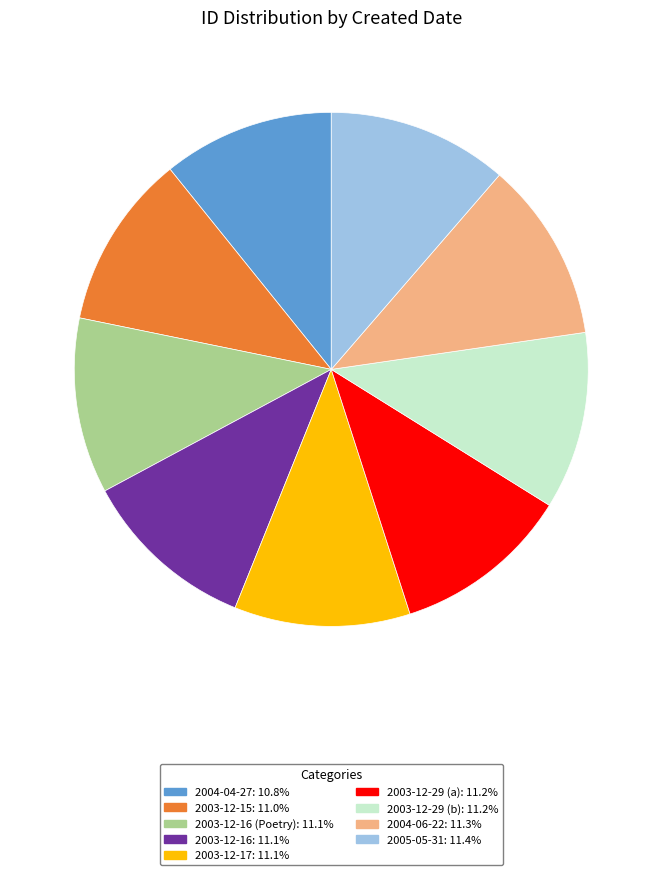

Approximately how many times larger is the value at 2004-04-27: 10.8% compared to 2003-12-29 (b): 11.2%?

1.0